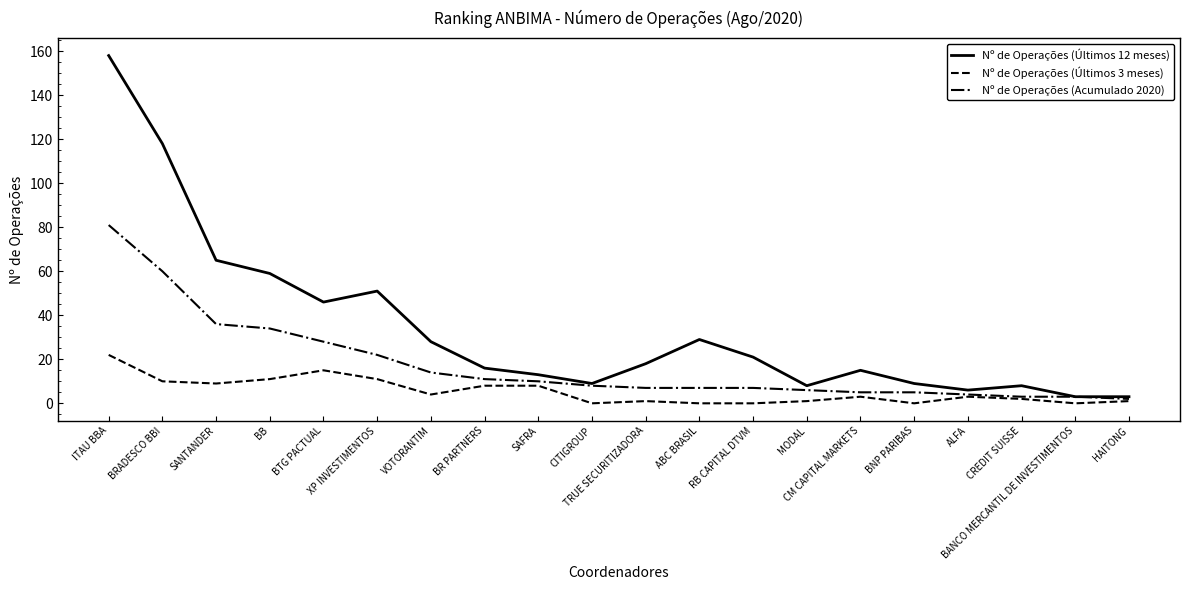

Is it true that Nº de Operações (Últimos 12 meses) equals 17 at SANTANDER?

False